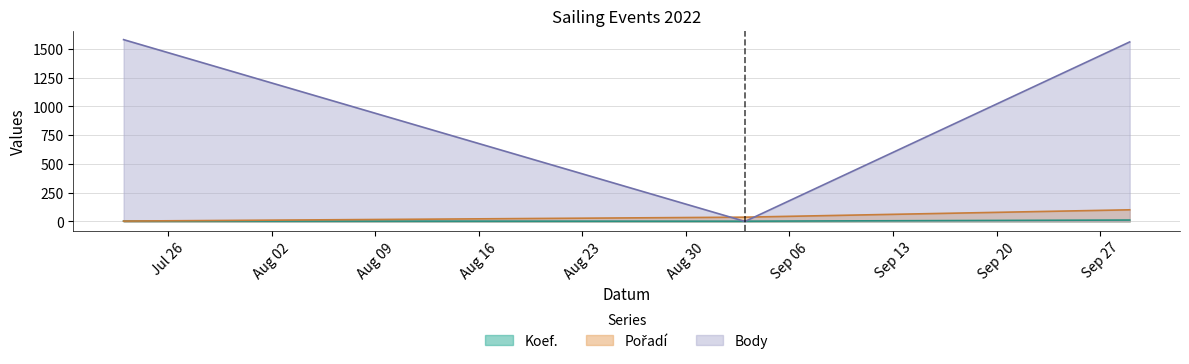

What is the total value across all series at 2022-07-23?

1587